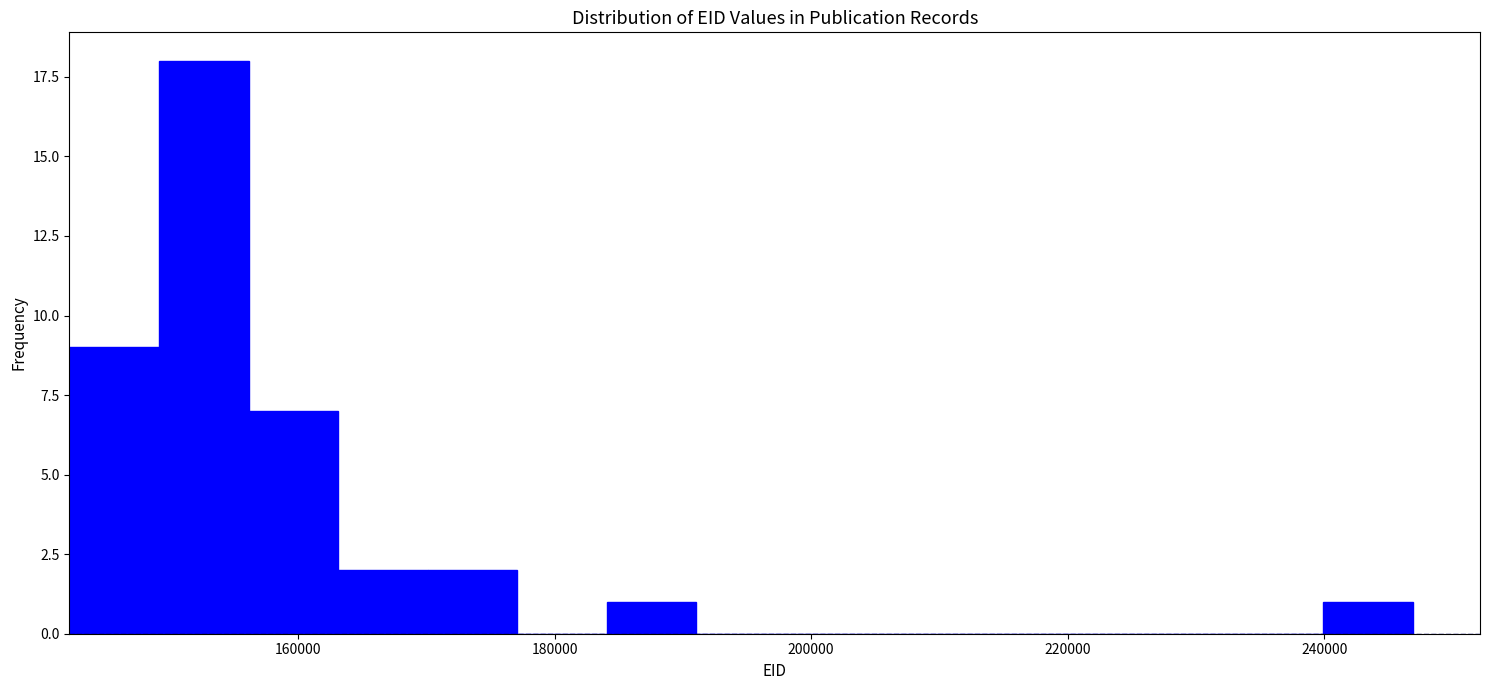

Around what value on the x-axis is the tallest bar? Give the approximate position of its centre, as read against the axis.

152000